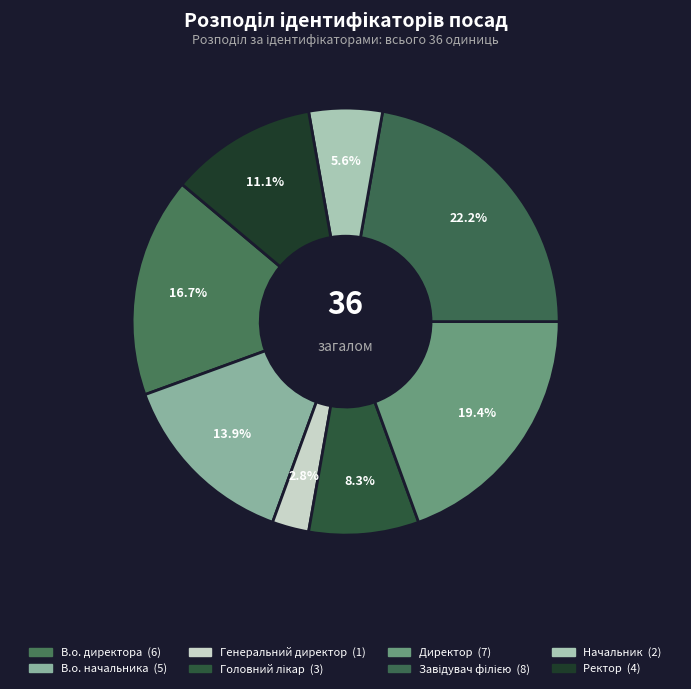

To the nearest percent, what is the difference between the В.о. начальника and Головний лікар slice percentages?

6%